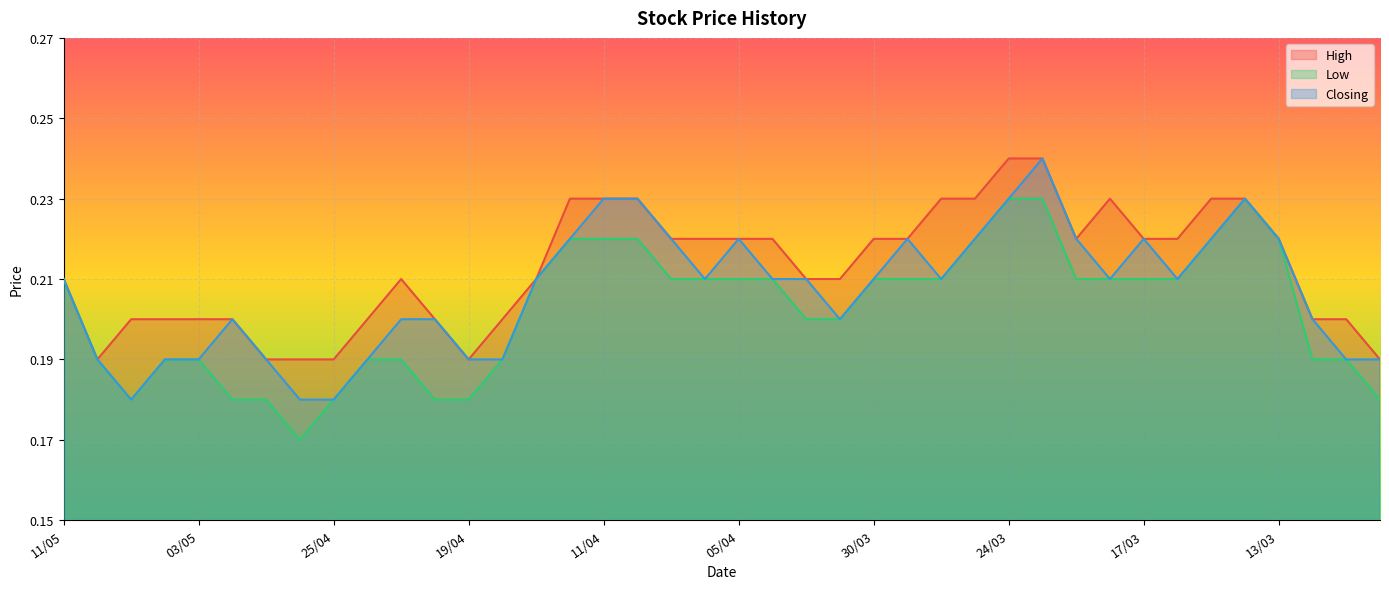

How many data points does each series have?

40